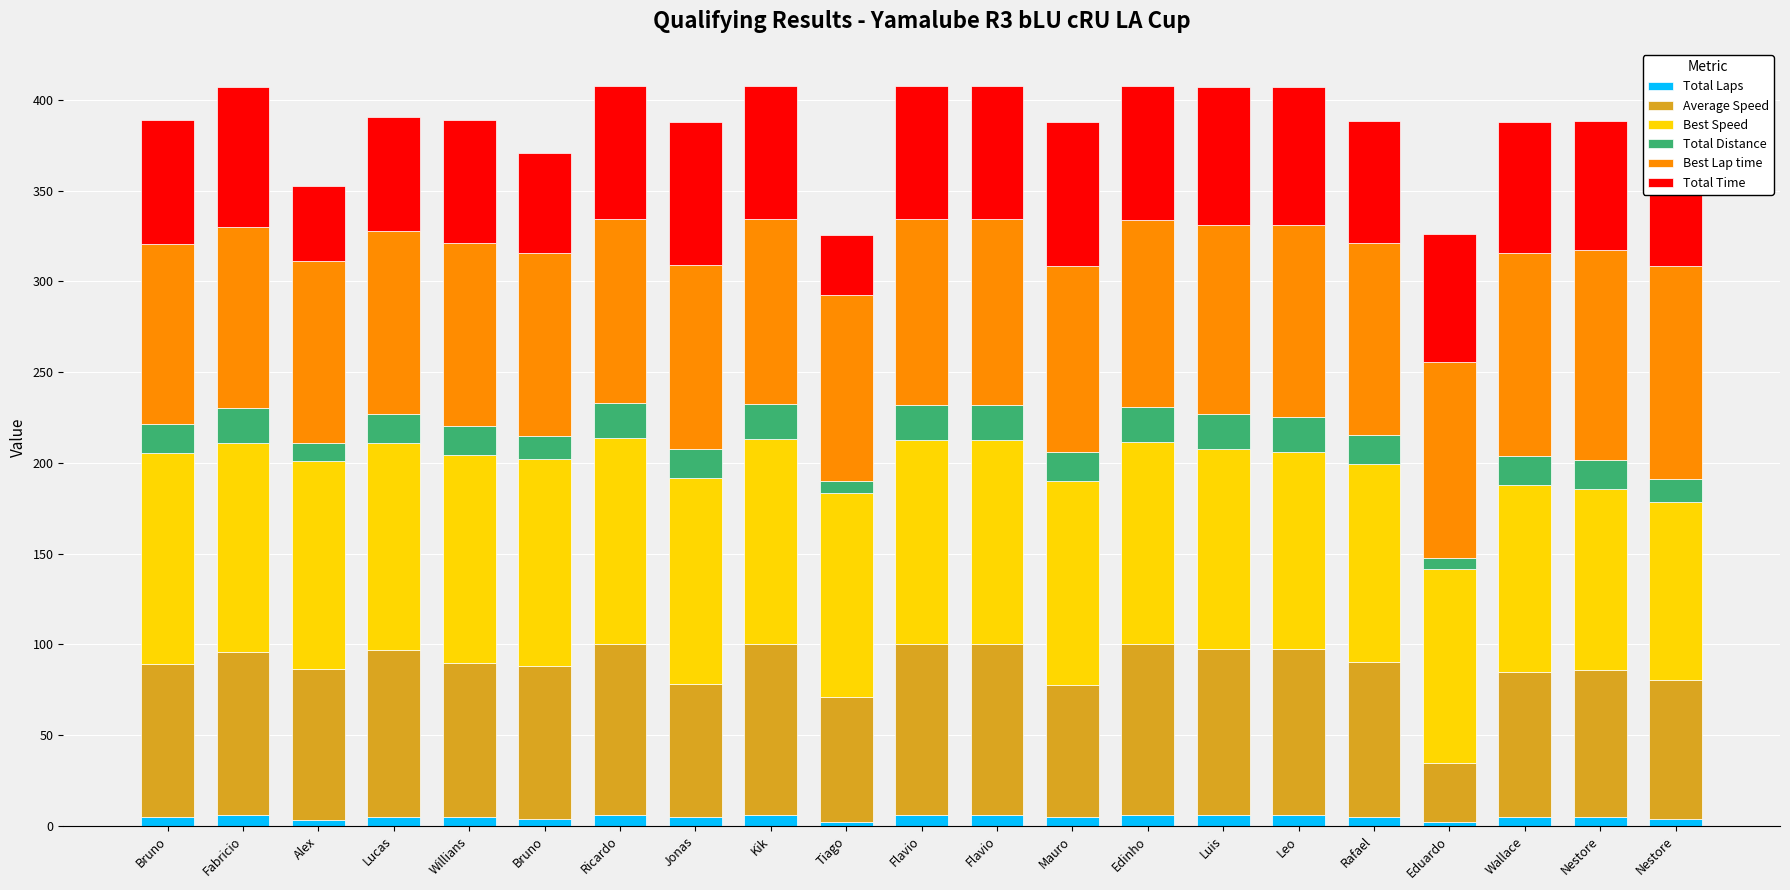

True or false: Average Speed has a value of 139.1 at Ricardo.

False